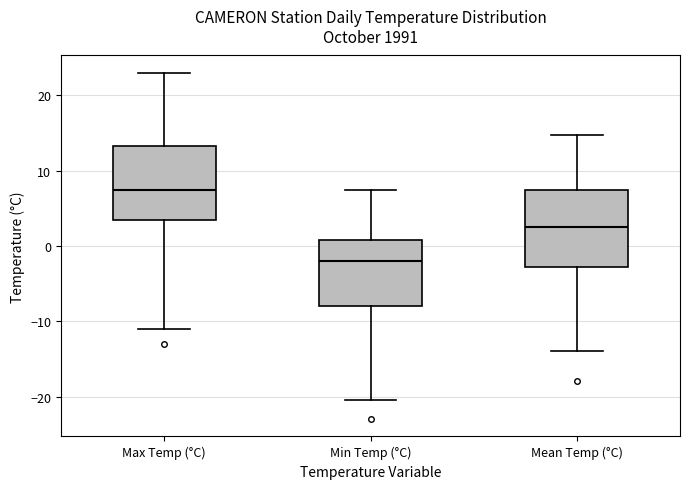

Where does the lower whisker of the box for Mean Temp (°C) end on the y-axis? The values are not printed on the chart, so give them approximately, as read against the axis.

-14